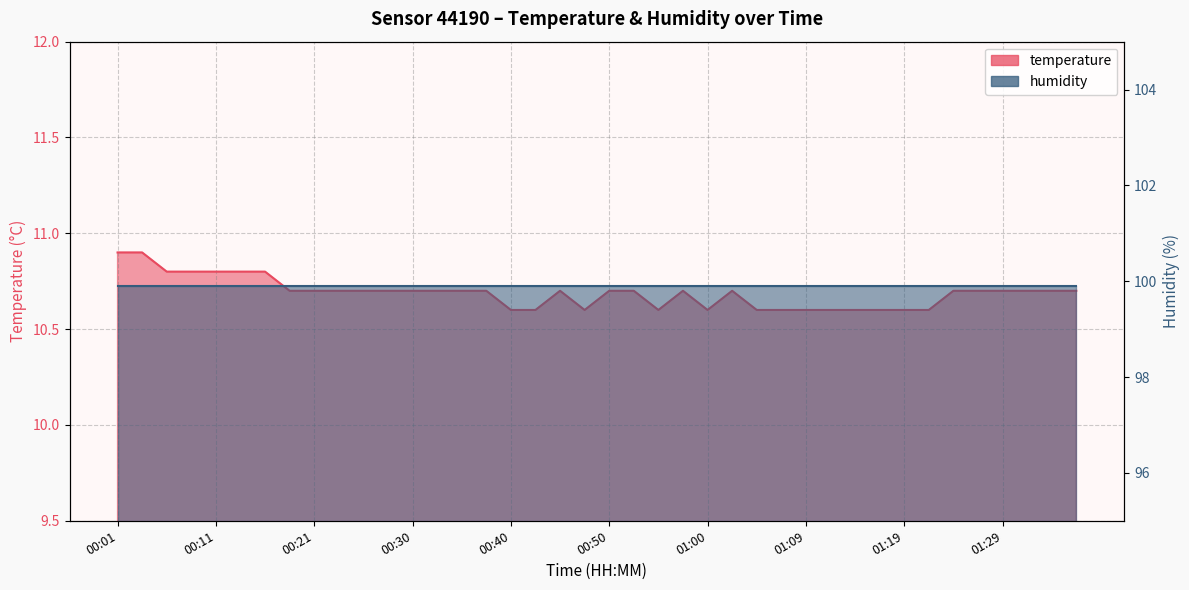

Reading left to right, extract all data points from this chart.

10.9	10.9	10.8	10.8	10.8	10.8	10.8	10.7	10.7	10.7	10.7	10.7	10.7	10.7	10.7	10.7	10.6	10.6	10.7	10.6	10.7	10.7	10.6	10.7	10.6	10.7	10.6	10.6	10.6	10.6	10.6	10.6	10.6	10.6	10.7	10.7	10.7	10.7	10.7	10.7